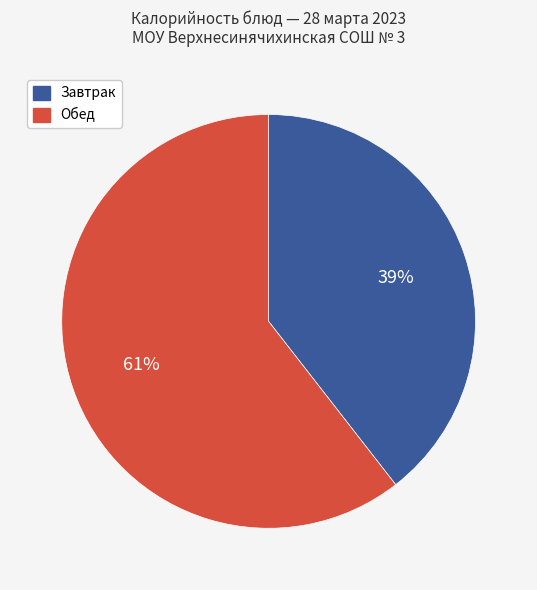

To the nearest percent, what is the average slice percentage?

50%